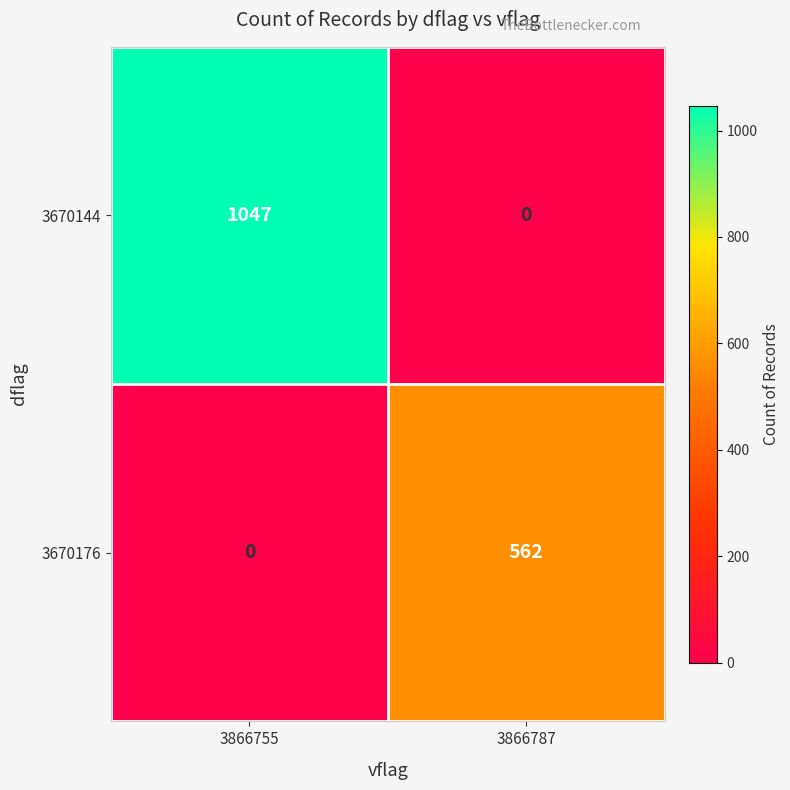

Which series has the widest spread of values?

3670144